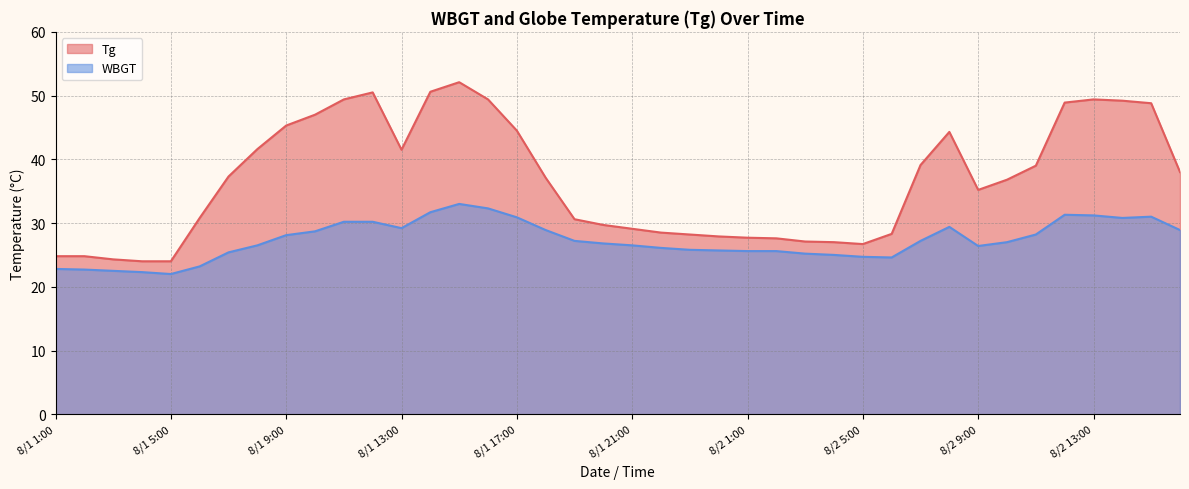

What is the total value across all series at 8/2 4:00?

52.0